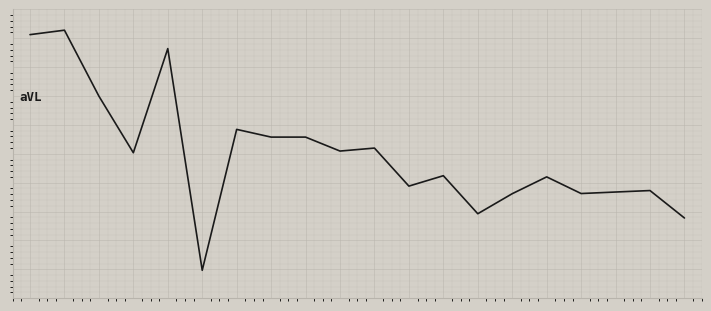

Where is the first local minimum?

3